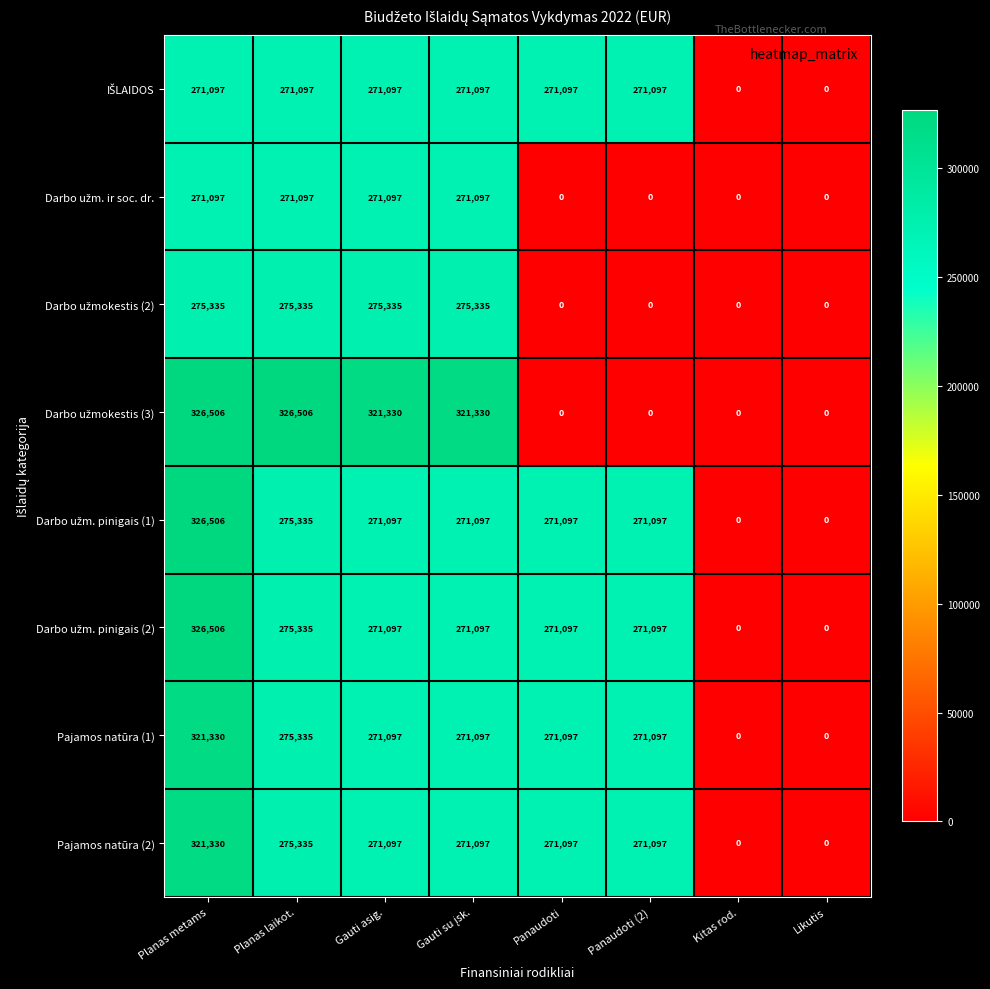

What is the approximate value of Pajamos natūra (1) at Gauti asig., to the nearest 100?

271100